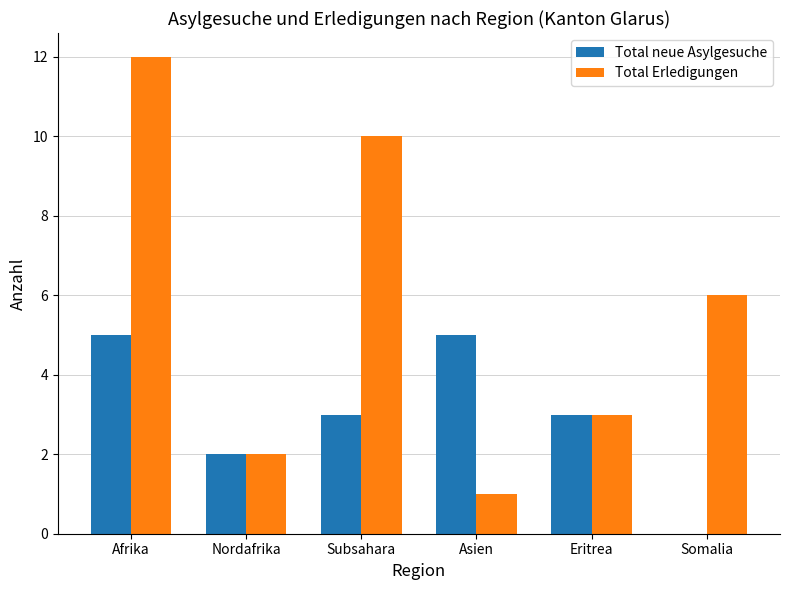

How many values in Total neue Asylgesuche are above zero?

5